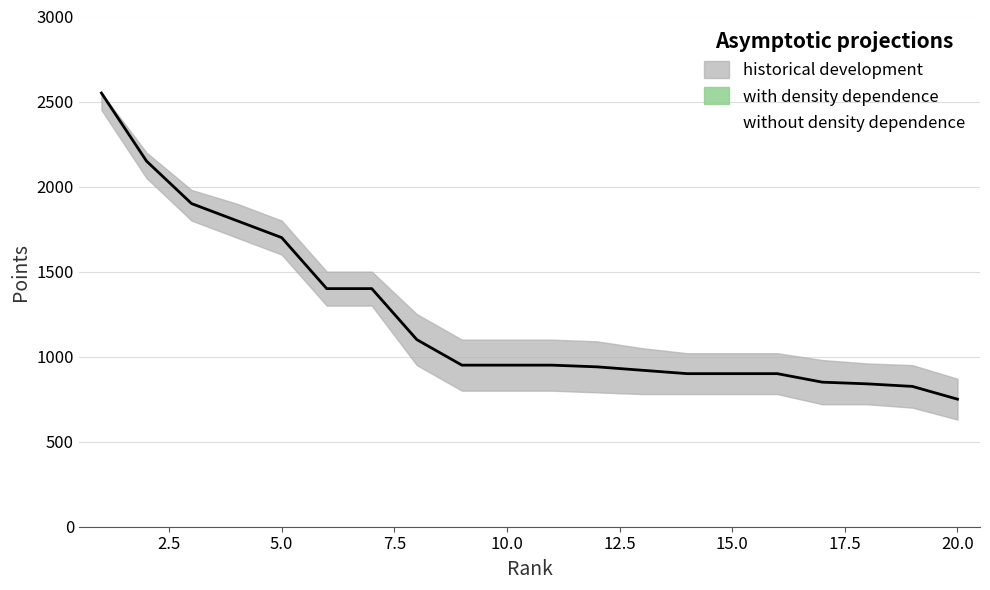

Reading left to right, transcribe all the data shown in this chart.

rank: 1	2	3	4	5	6	7	8	9	10	11	12	13	14	15	16	17	18	19	20
points: 2550	2150	1900	1800	1700	1400	1400	1100	950	950	950	940	920	900	900	900	850	840	825	750
points_upper: 2550	2200	1980	1900	1800	1500	1500	1250	1100	1100	1100	1090	1050	1020	1020	1020	980	960	950	870
points_lower: 2450	2050	1800	1700	1600	1300	1300	950	800	800	800	790	780	780	780	780	720	720	700	630